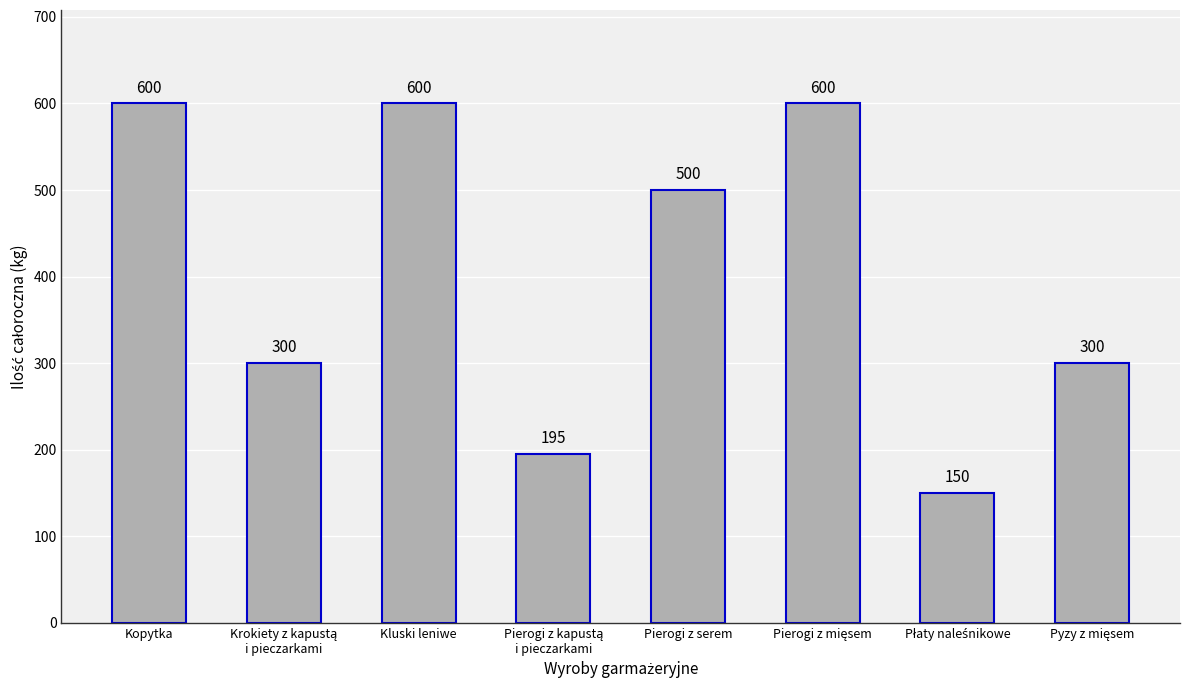

What is the value of the 7th bar from the left?

150